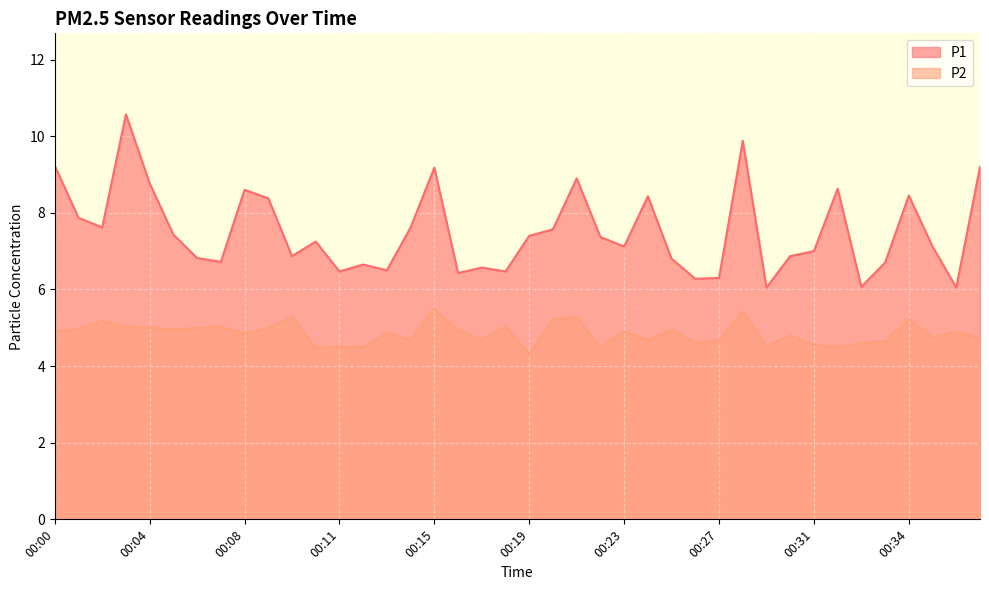

What are all the series names shown in the legend?

P1, P2